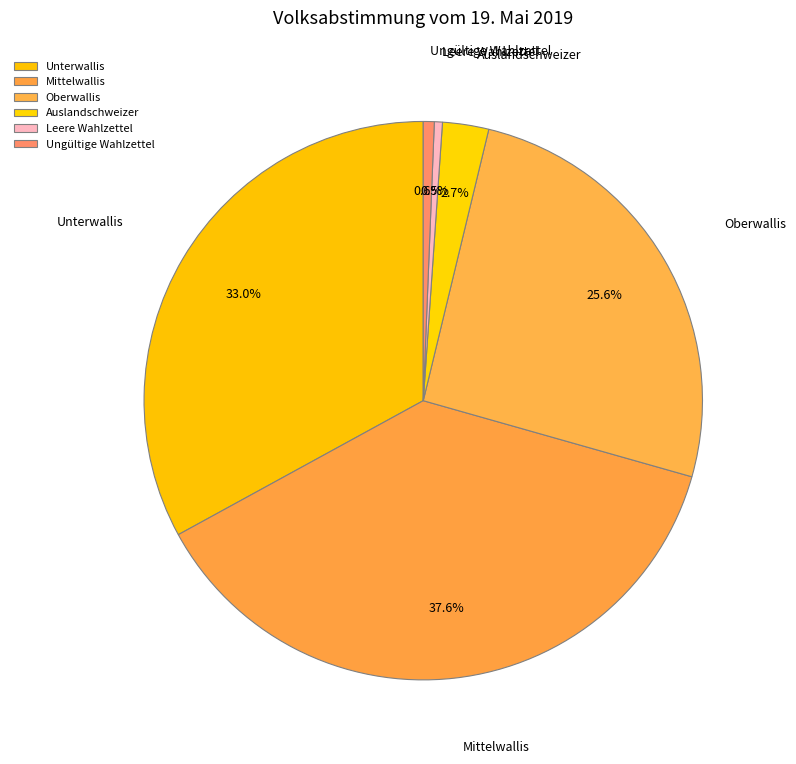

The Auslandschweizer slice represents 3% of the pie. True or false?

True